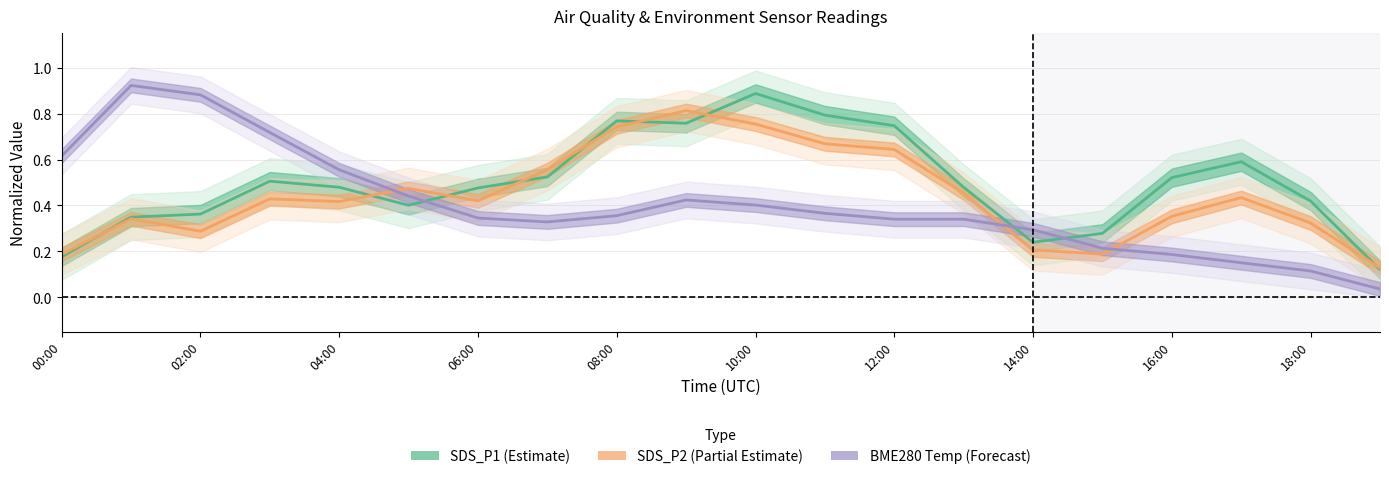

Reading left to right, what are all the values shown in this chart?

SDS_P1 (Estimate): 0.2	0.3	0.4	0.5	0.5	0.4	0.5	0.5	0.8	0.8	0.9	0.8	0.7	0.5	0.2	0.3	0.5	0.6	0.4	0.1
SDS_P2 (Partial Estimate): 0.2	0.3	0.3	0.4	0.4	0.5	0.4	0.6	0.7	0.8	0.8	0.7	0.6	0.5	0.2	0.2	0.4	0.4	0.3	0.1
BME280 Temp (Forecast): 0.6	0.9	0.9	0.7	0.6	0.4	0.3	0.3	0.4	0.4	0.4	0.4	0.3	0.3	0.3	0.2	0.2	0.2	0.1	0.0